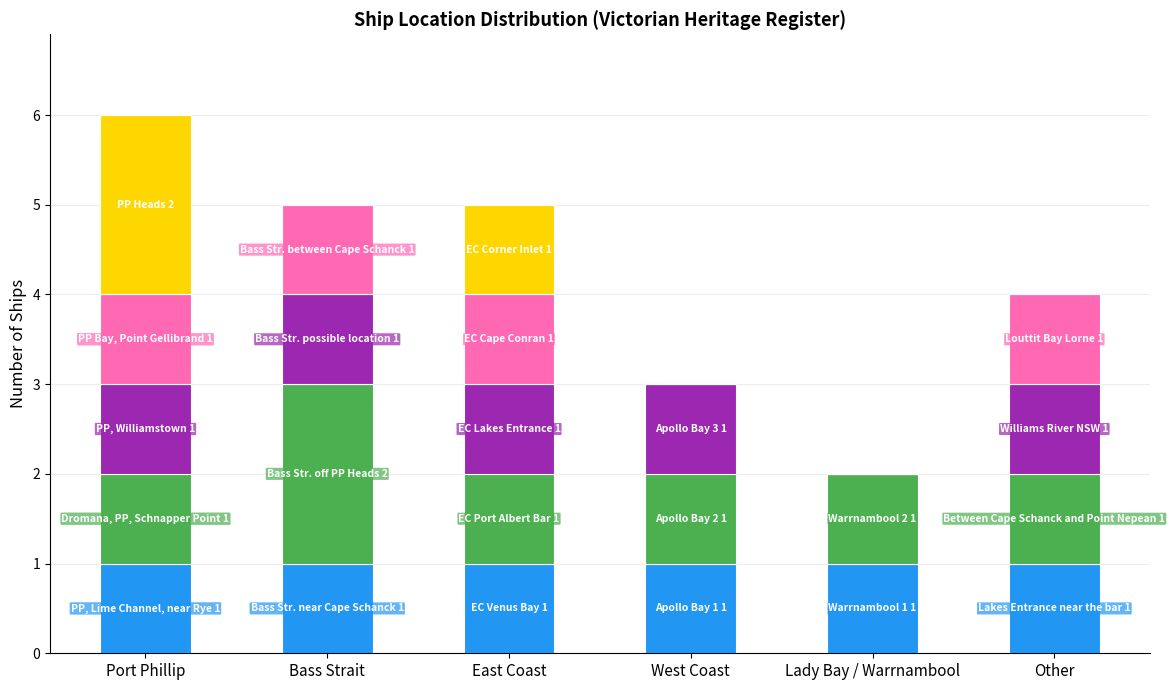

What is the total value across all series at West Coast?

3